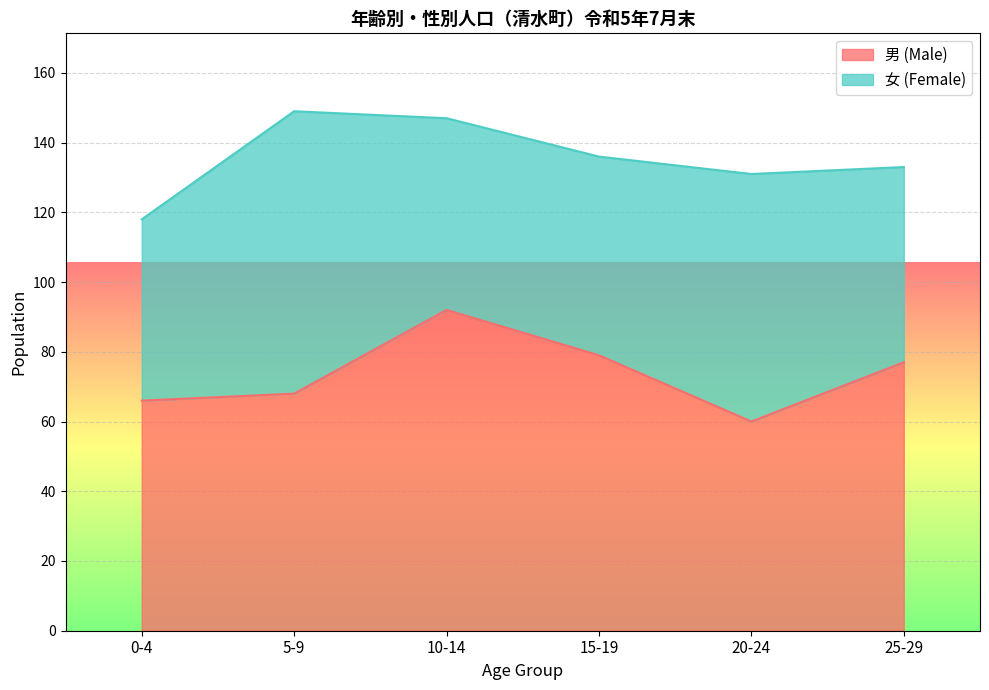

Approximately how many times larger is the value at 10-14 compared to 25-29?

1.2